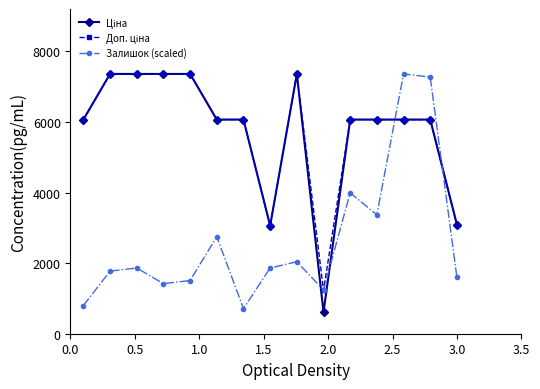

What is the minimum value shown in the chart?

612.6